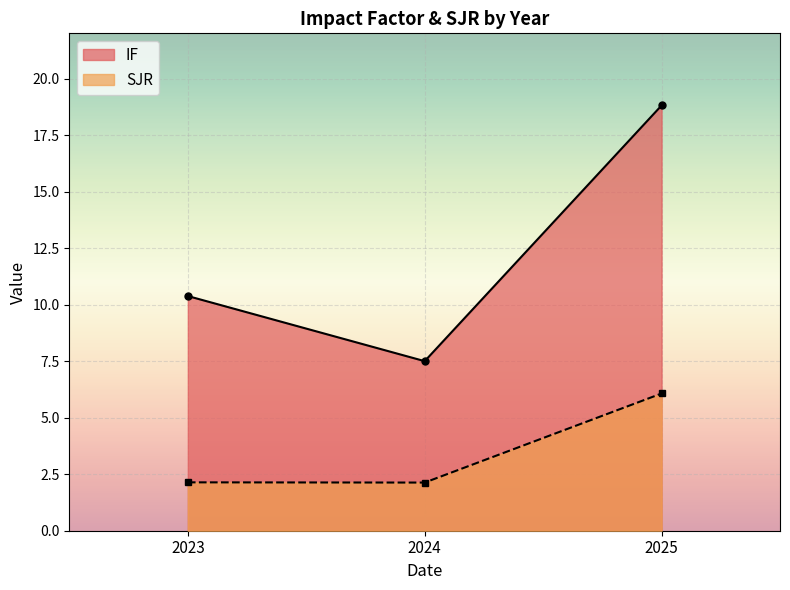

Reading left to right, transcribe all the data shown in this chart.

IF: 10.4	7.5	18.8
SJR: 2.1	2.1	6.1